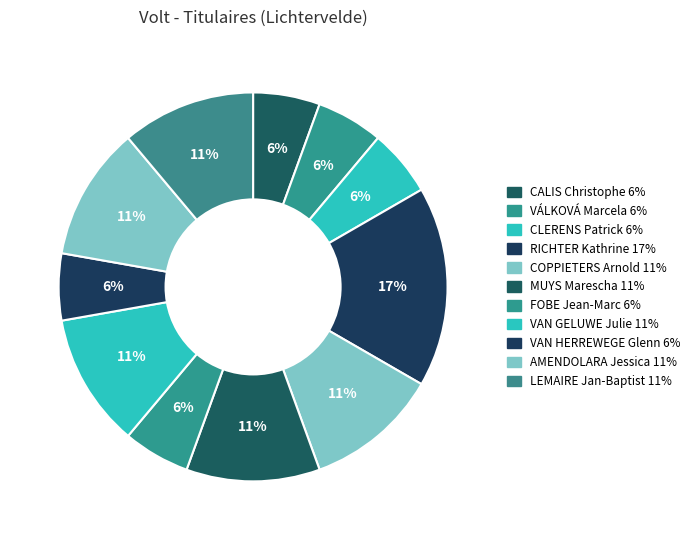

What is the ratio of the value at RICHTER Kathrine to the value at VAN HERREWEGE Glenn?

3.0